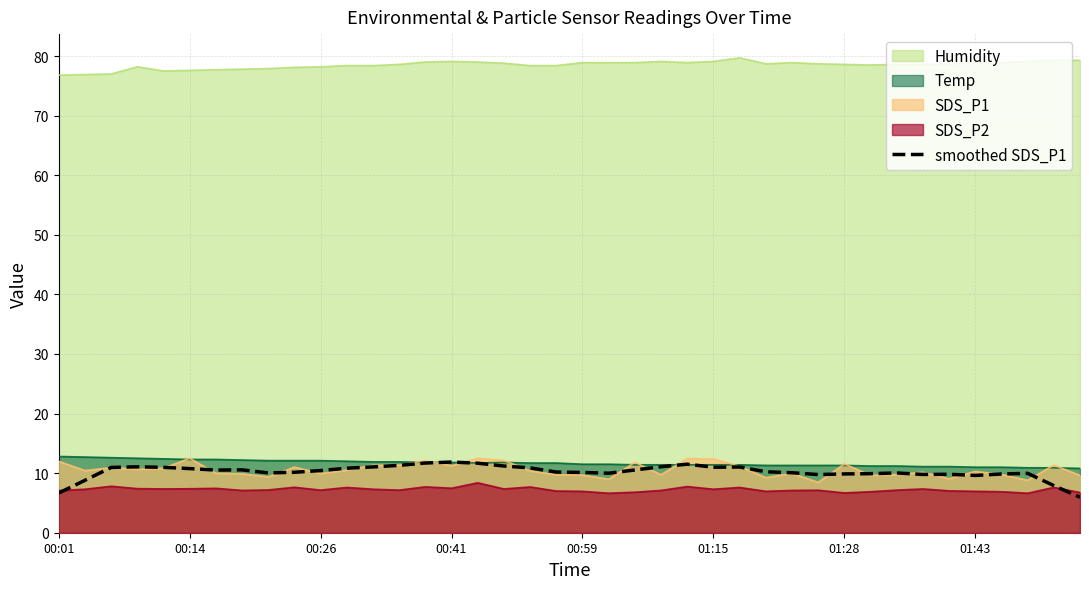

True or false: Humidity and SDS_P2 intersect in this chart.

False